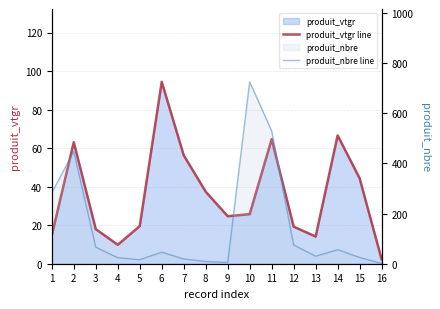

What is the maximum value shown in the chart?

726.0